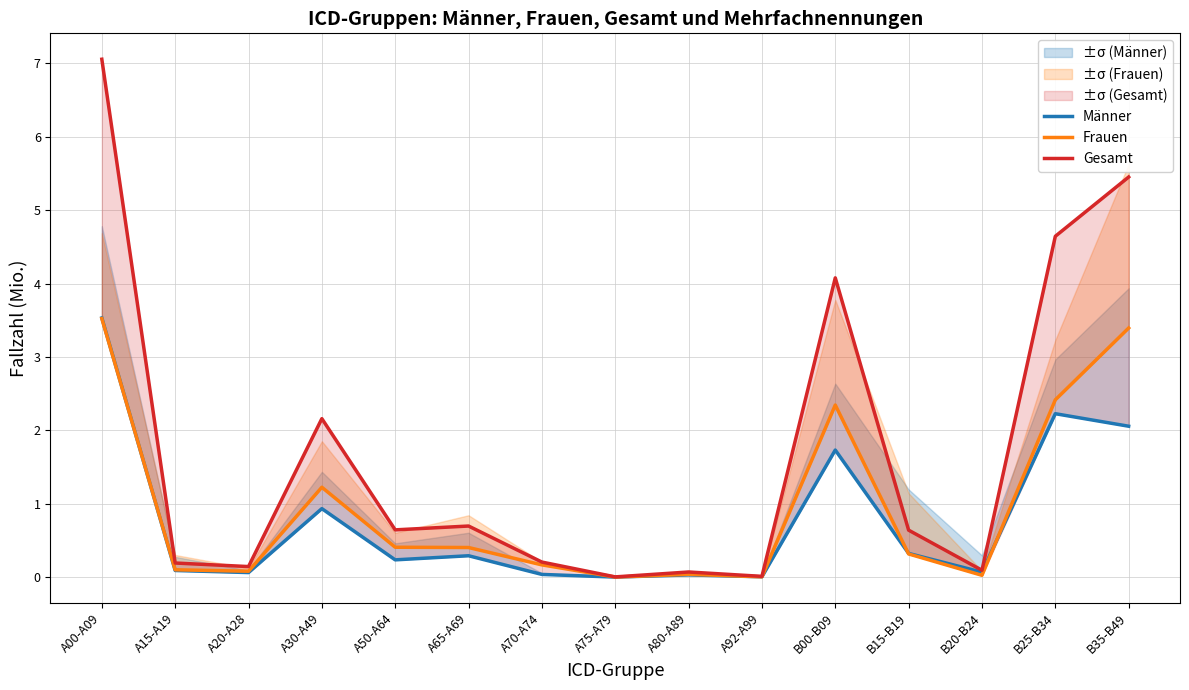

What is the difference between the Frauen values at A20-A28 and B00-B09?

2.3